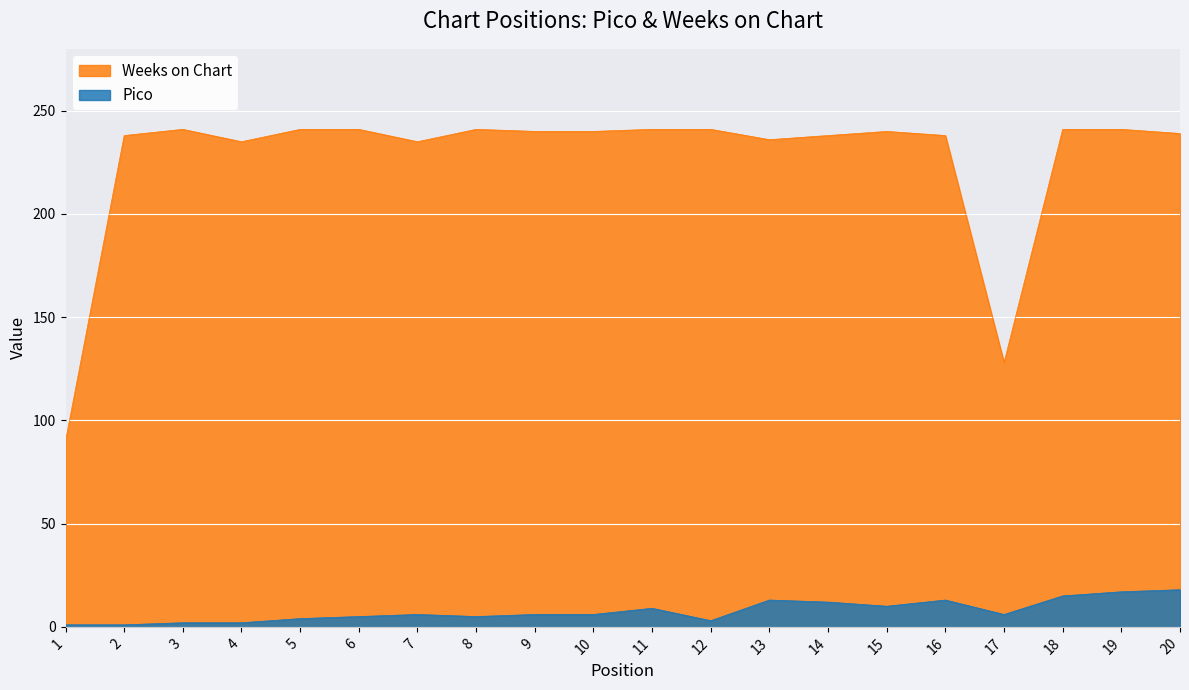

What is the spread (max minus min) of values at 17?

122